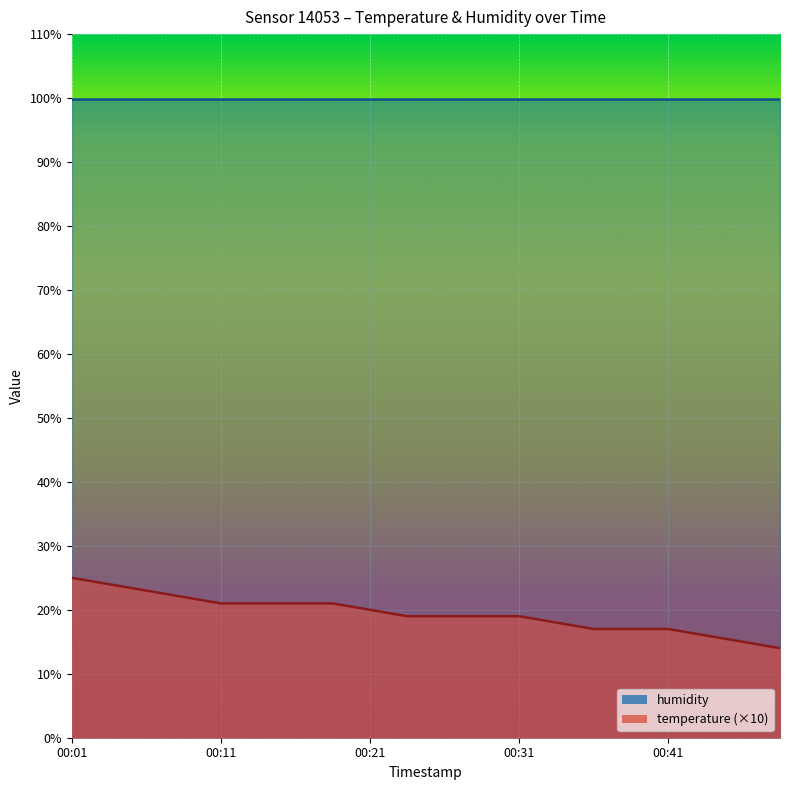

Reading left to right, what are all the values shown in this chart?

25	24	23	22	21	21	21	21	20	19	19	19	19	18	17	17	17	16	15	14